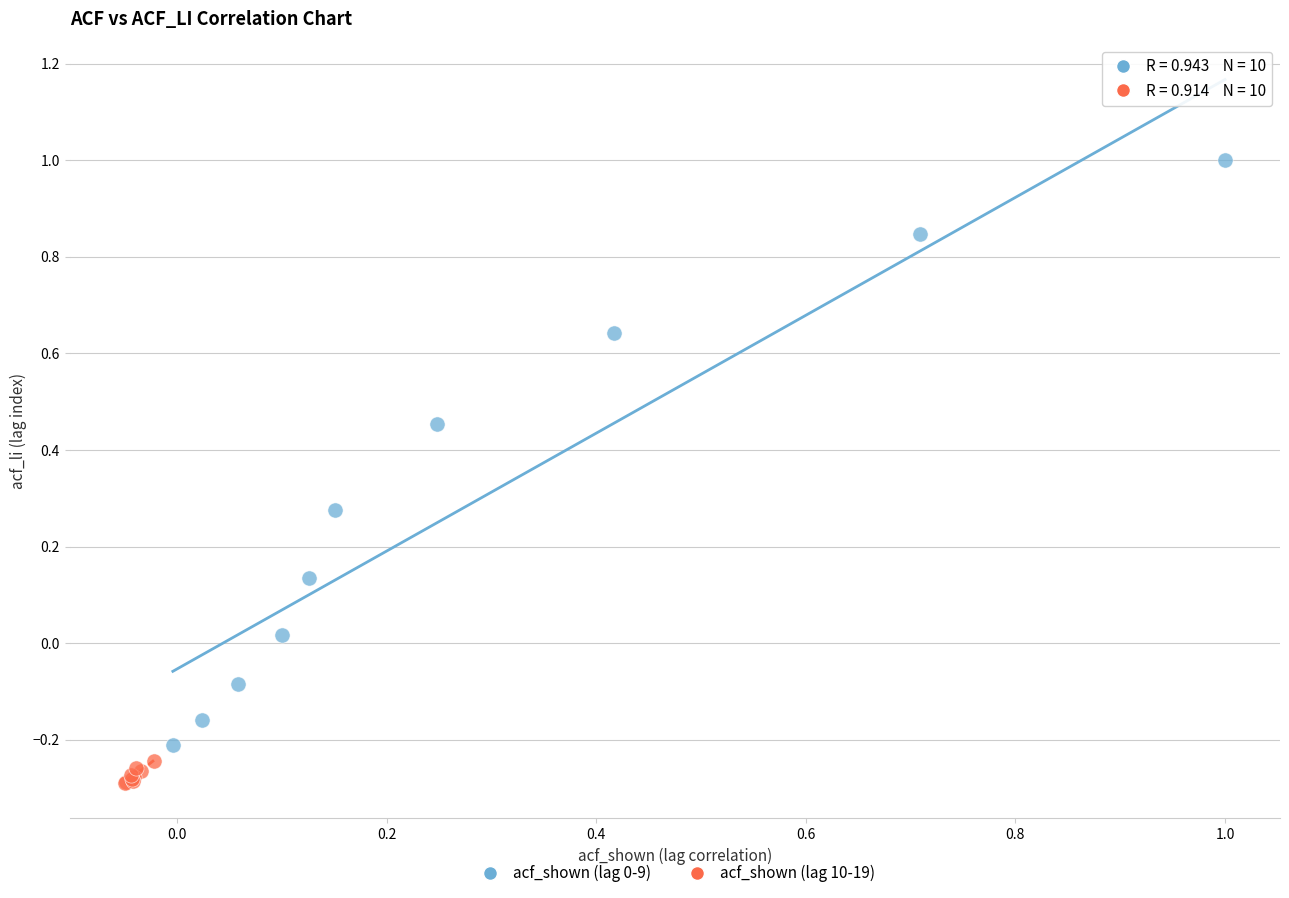

Which series reaches the minimum Y coordinate?

acf_shown (lag 10-19)